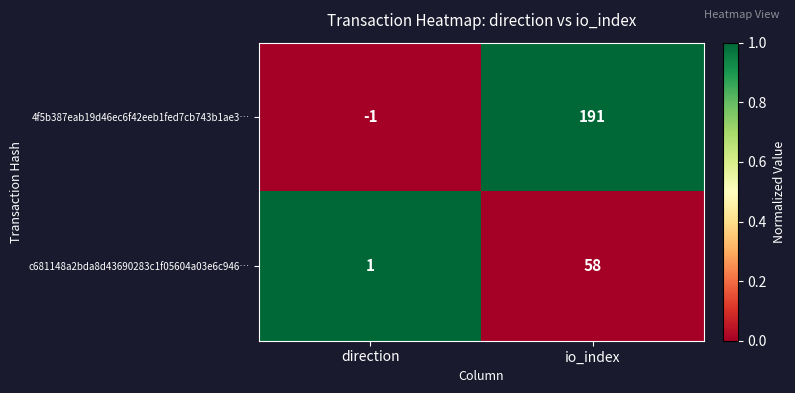

Reading left to right, extract all data points from this chart.

4f5b387eab19d46ec6f42eeb1fed7cb743b1ae3…: -1	191
c681148a2bda8d43690283c1f05604a03e6c946…: 1	58